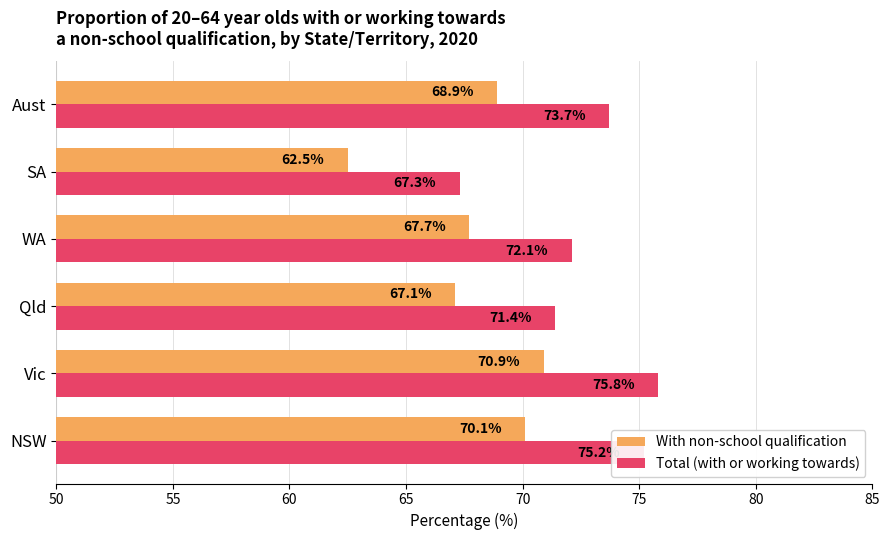

What is the sum of all Total (with or working towards) values?

435.5